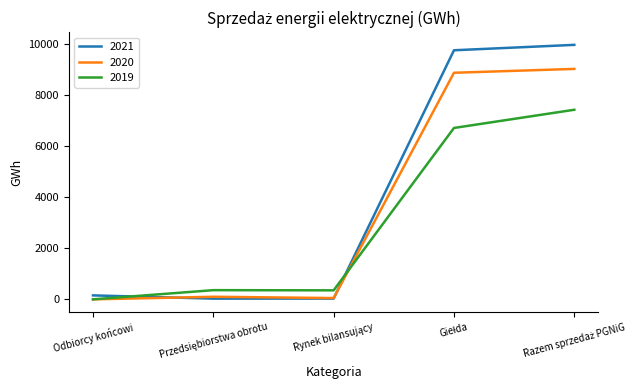

List the series in order of their overall mean, highest first.

2021, 2020, 2019